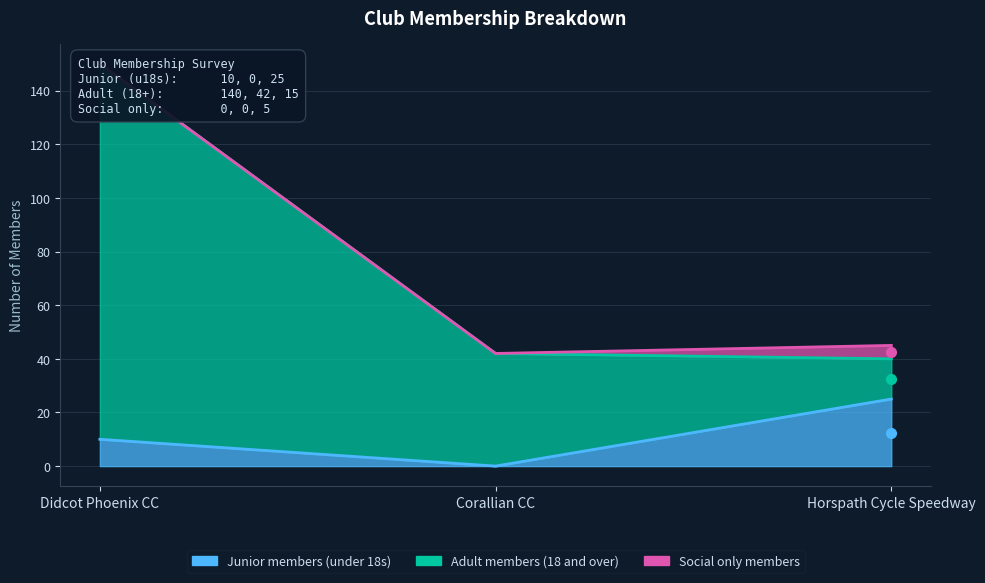

What is the difference between the Junior members (under 18s) values at Didcot Phoenix CC and Corallian CC?

10